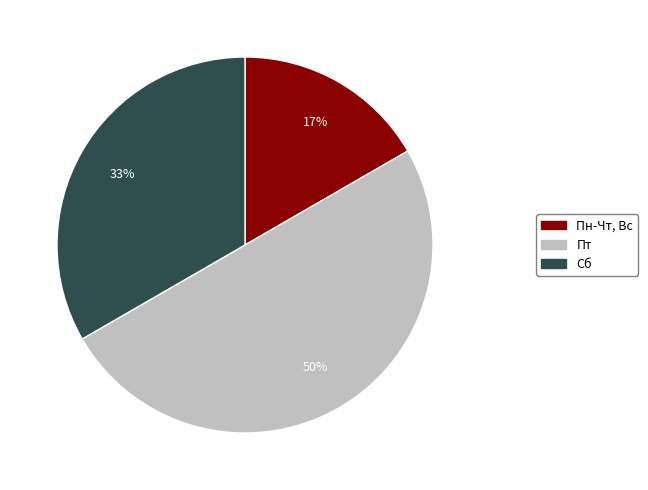

To the nearest percent, what percentage of the pie is Пт?

50%